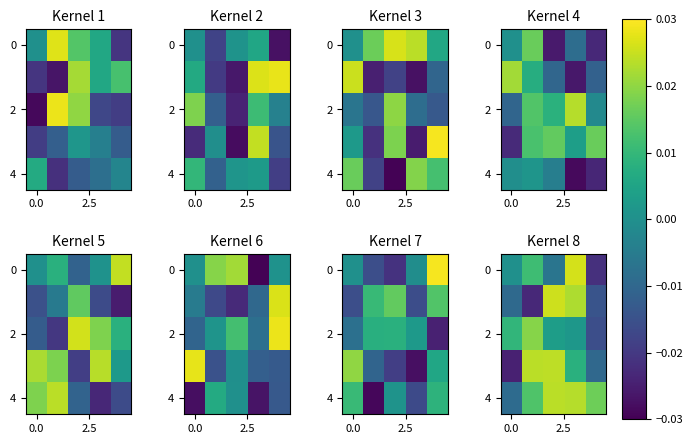

How many series are shown in this chart?

5